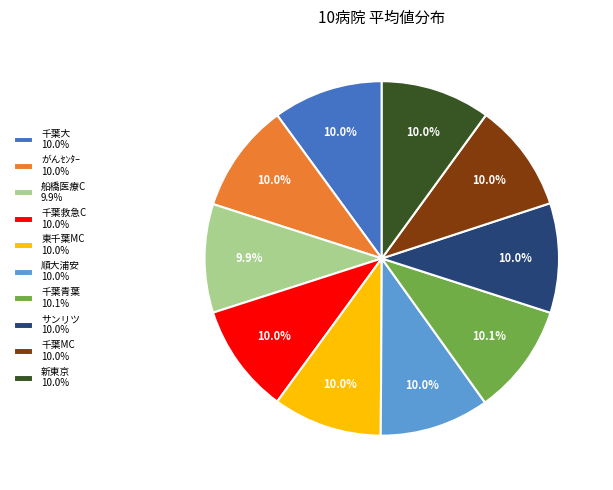

The 千葉MC slice represents 21% of the pie. True or false?

False